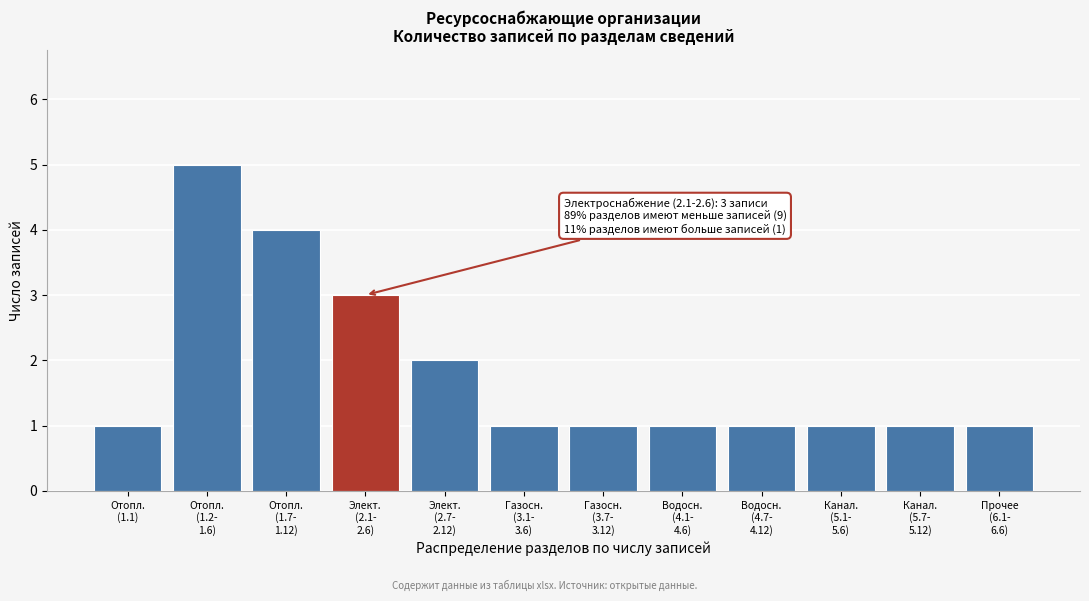

Reading left to right, list all the values displayed in this chart.

1	5	4	3	2	1	1	1	1	1	1	1